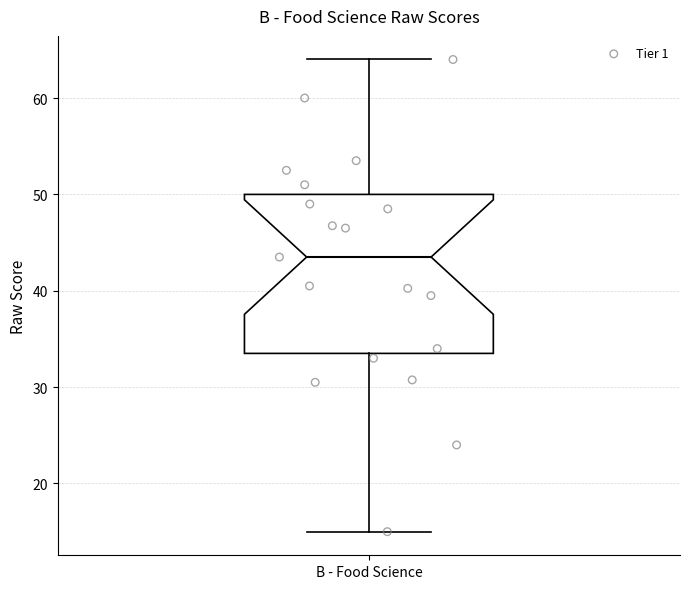

Read this box plot against the y-axis: the position of the median line, the range covered by the box, and the ends of both whiskers. The values are not printed on the chart, so give them approximately, as read against the axis.

median 44, box 34 to 50, whiskers 15 to 64